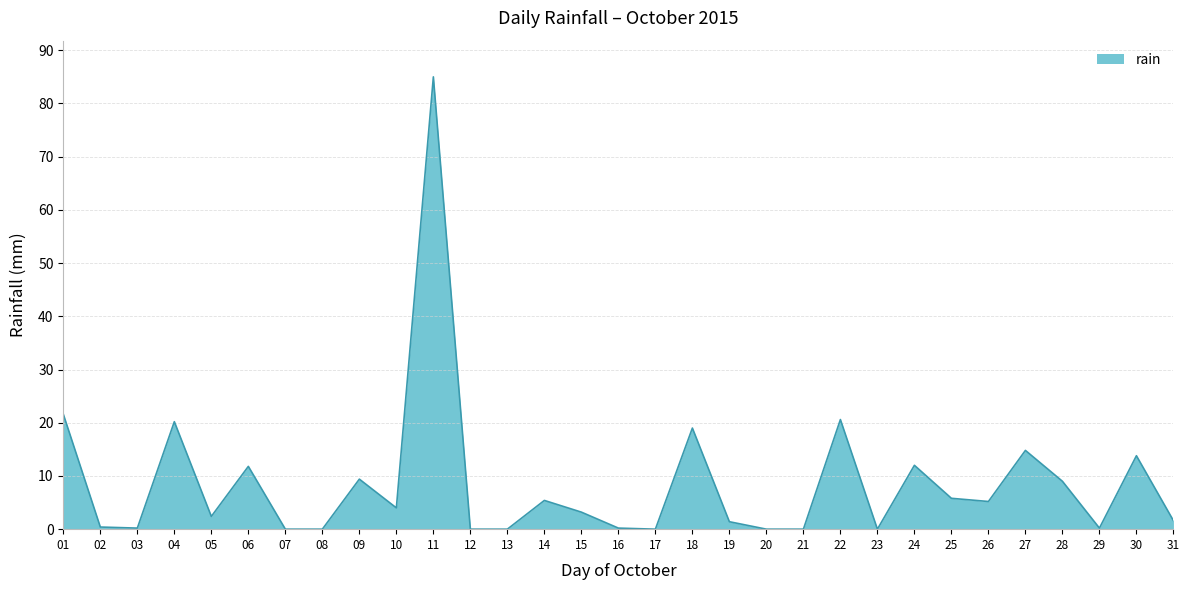

Approximately how many times larger is the value at 26 compared to 10?

1.3